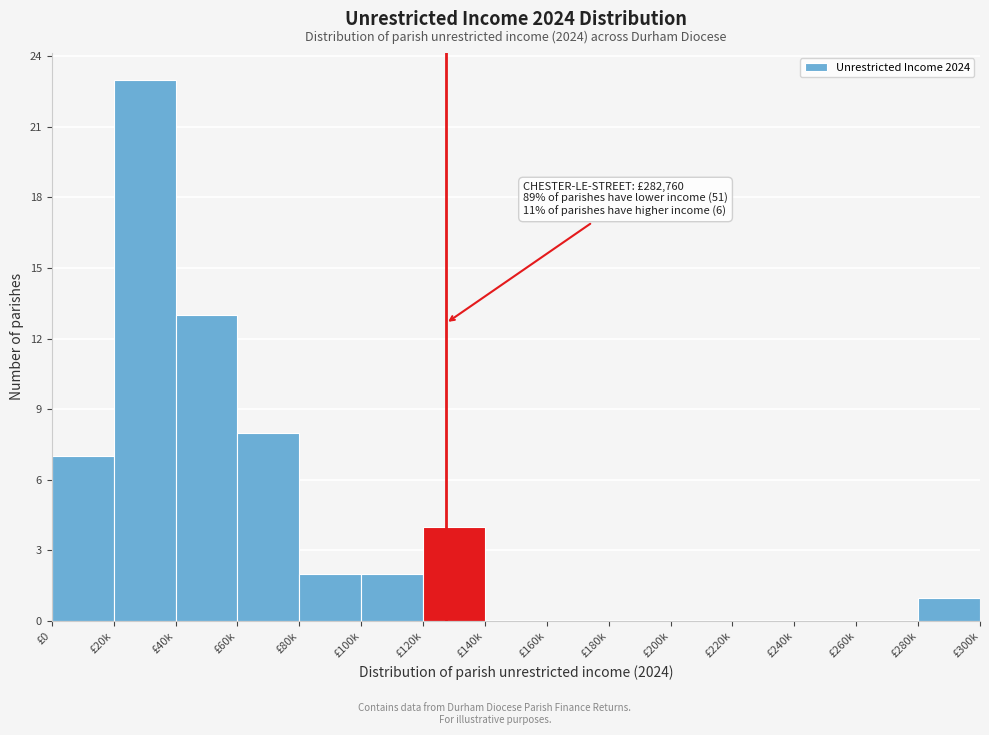

Reading left to right, transcribe all the data shown in this chart.

£0=7	£20k=23	£40k=13	£60k=8	£80k=2	£100k=2	£120k=4	£140k=0	£160k=0	£180k=0	£200k=0	£220k=0	£240k=0	£260k=0	£280k=1